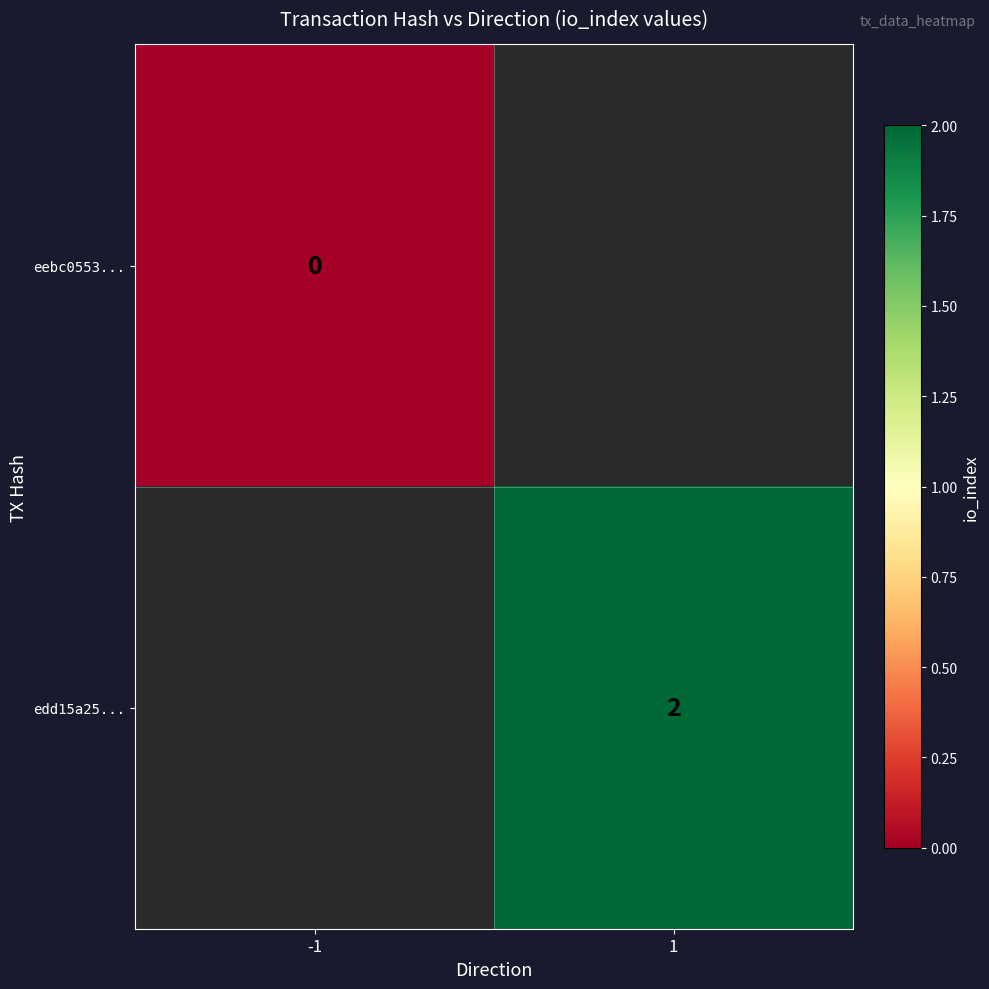

Is it true that edd15a25... equals 0.9 at 1?

False